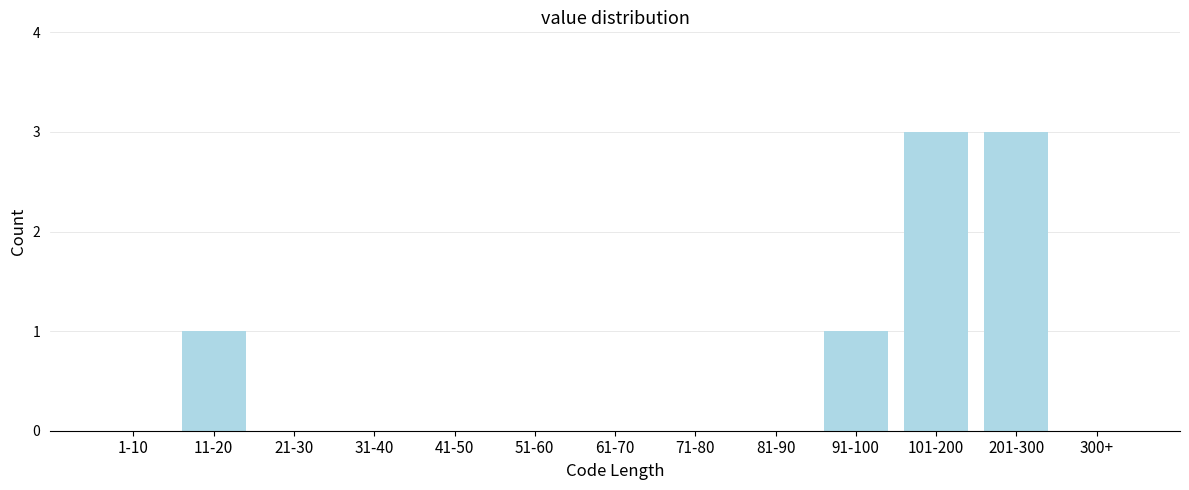

Reading right to left, extract all data points from this chart.

300+=0	201-300=3	101-200=3	91-100=1	81-90=0	71-80=0	61-70=0	51-60=0	41-50=0	31-40=0	21-30=0	11-20=1	1-10=0